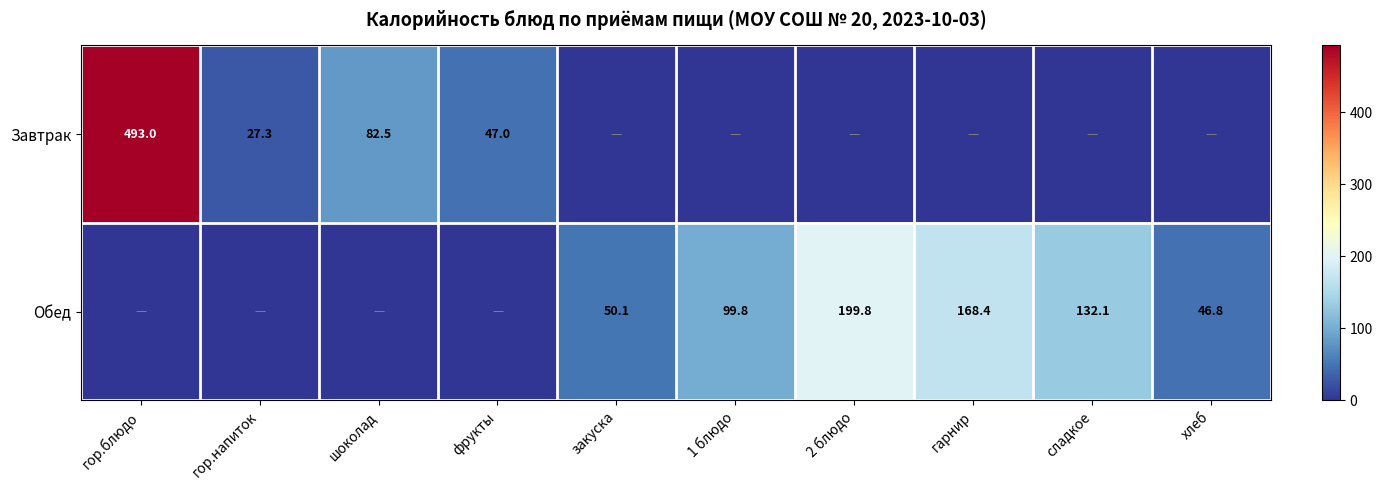

True or false: Завтрак has a value of 40.7 at гор.напиток.

False